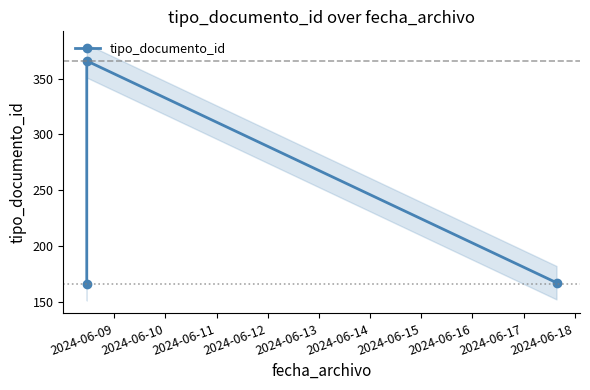

How many data points does each series have?

3